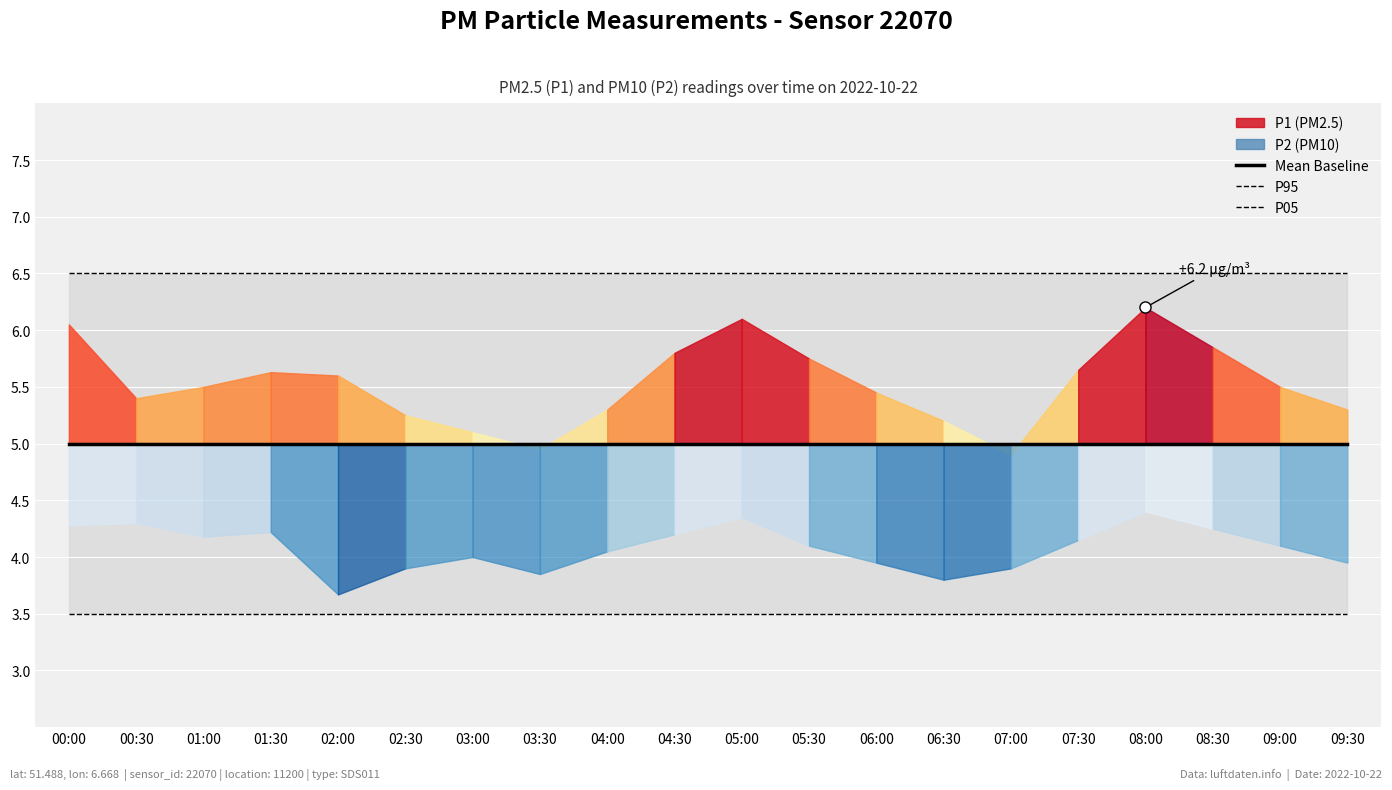

How many data points does each series have?

20